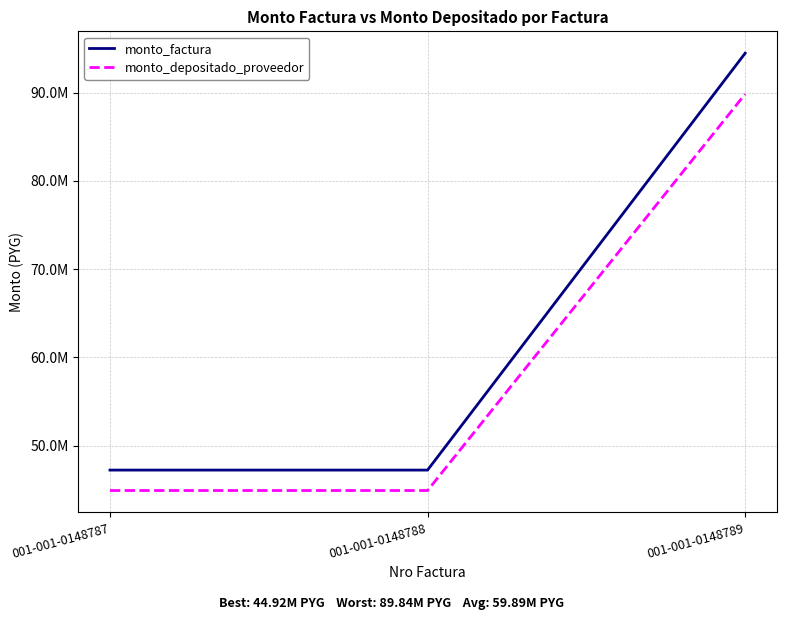

At which category is the sum across all series the highest?

001-001-0148789